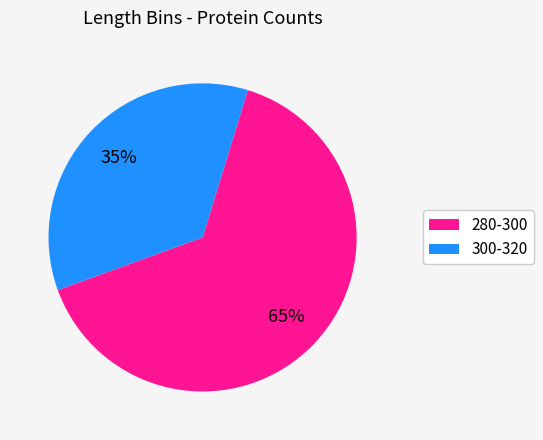

Which has a higher value, 300-320 or 280-300?

280-300